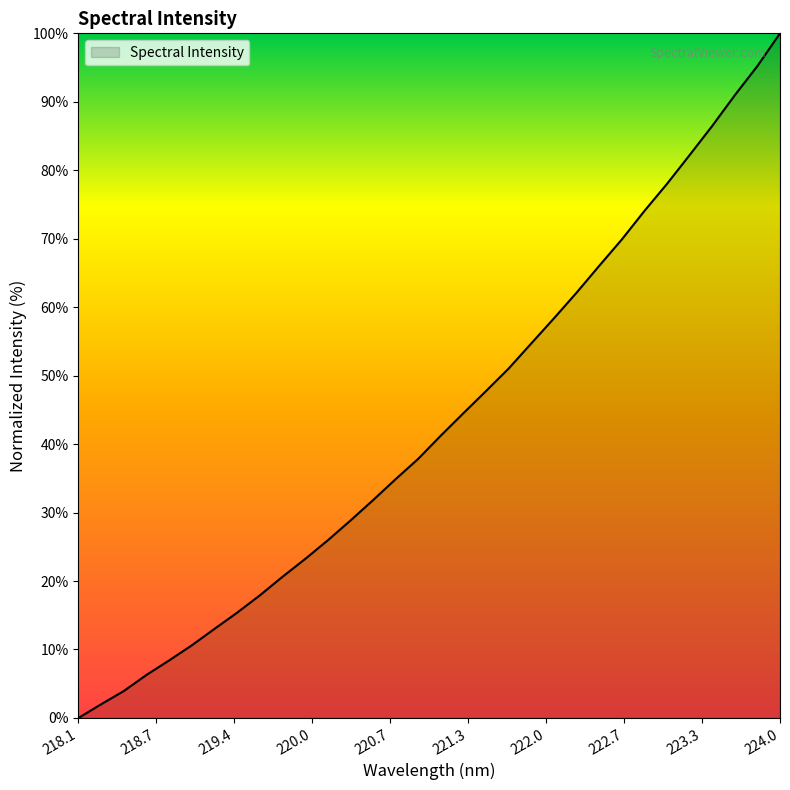

What is the maximum value shown in the chart?

100.0